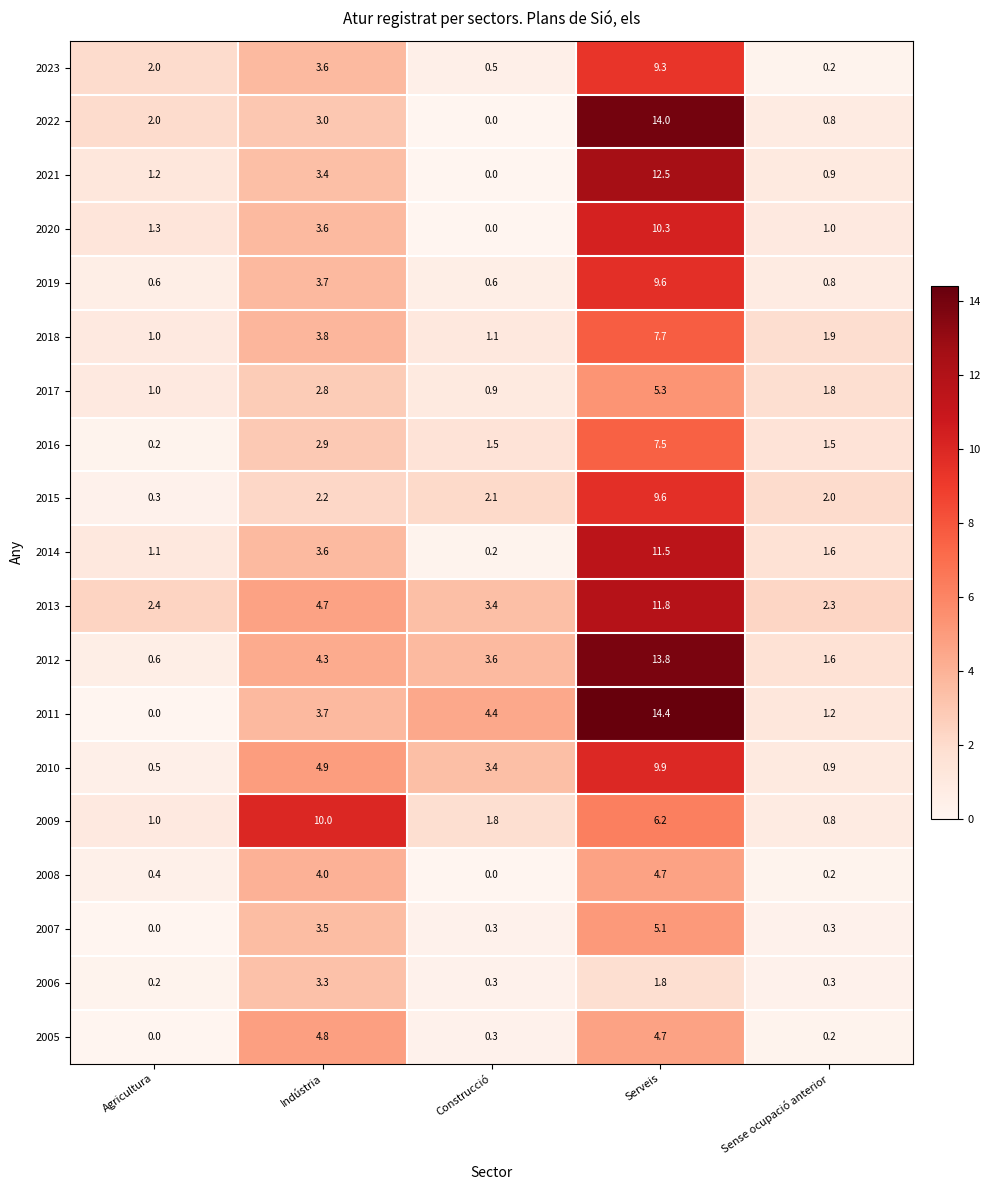

What is the maximum value shown in the chart?

14.4